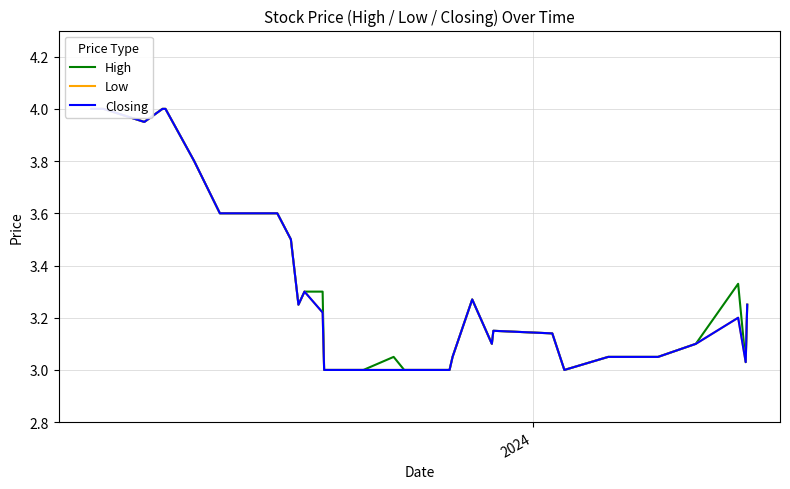

Is the value of Low at 23 greater than the value of Closing at 7?

No